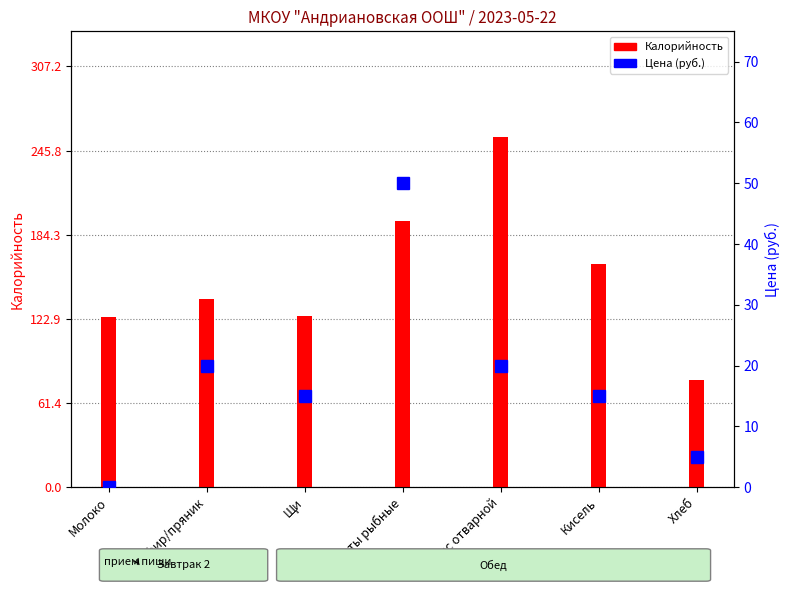

How many bars are there in total?

14